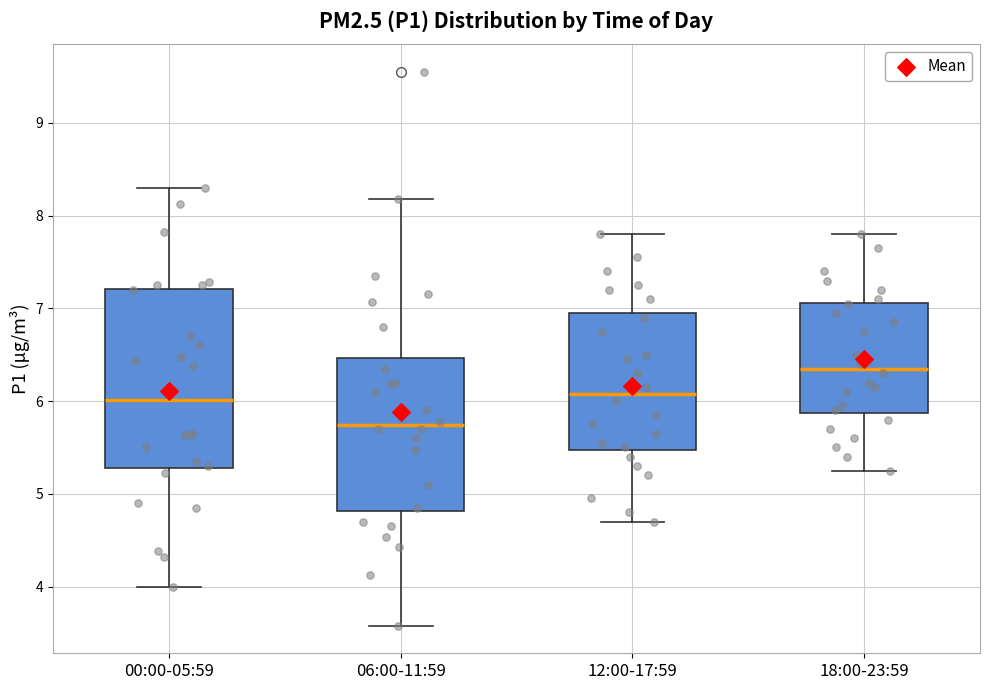

Which box has the lowest median line?

06:00-11:59